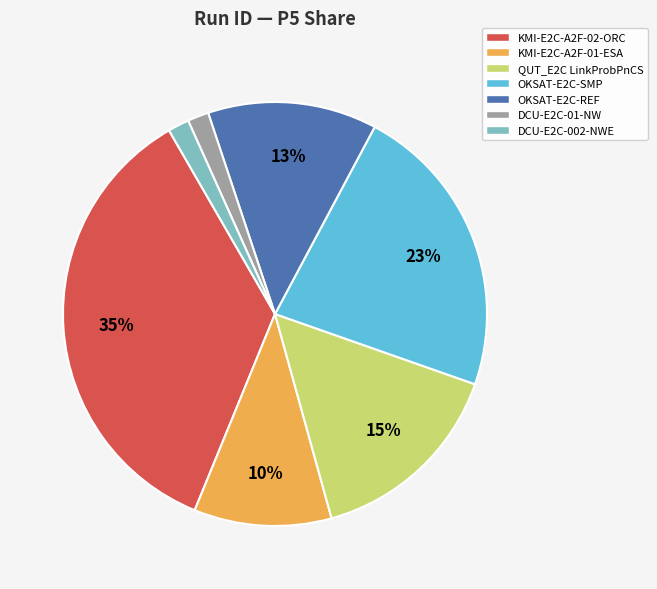

How many slices are in this pie chart?

7